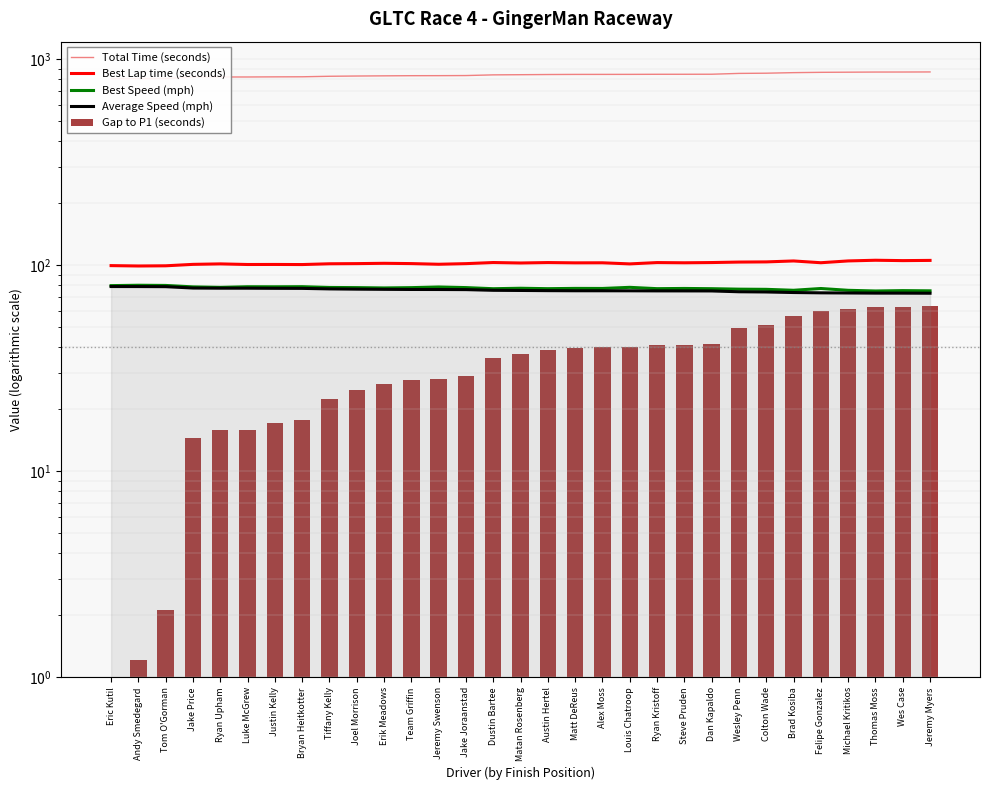

What is the maximum value shown in the chart?

868.7